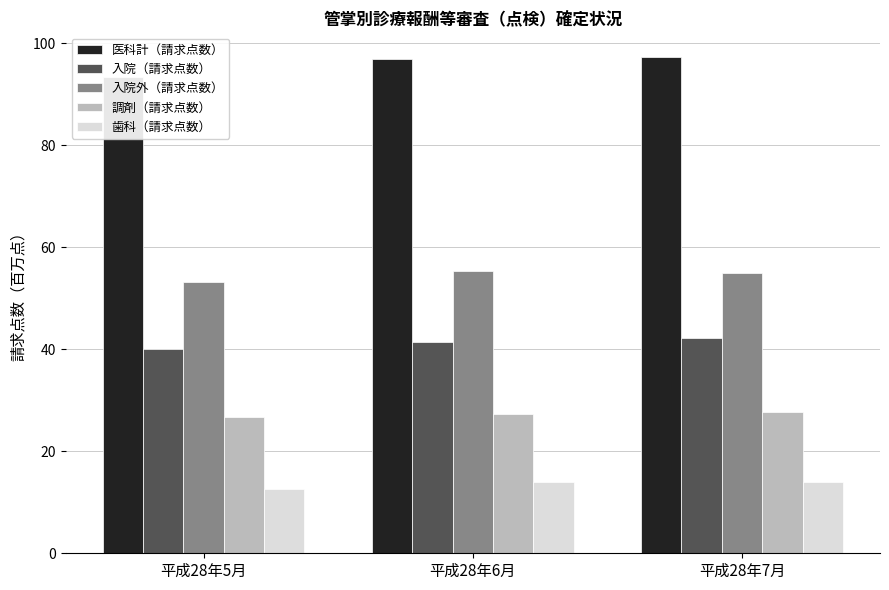

The value of 調剤（請求点数） at 平成28年6月 is 27.3. True or false?

True